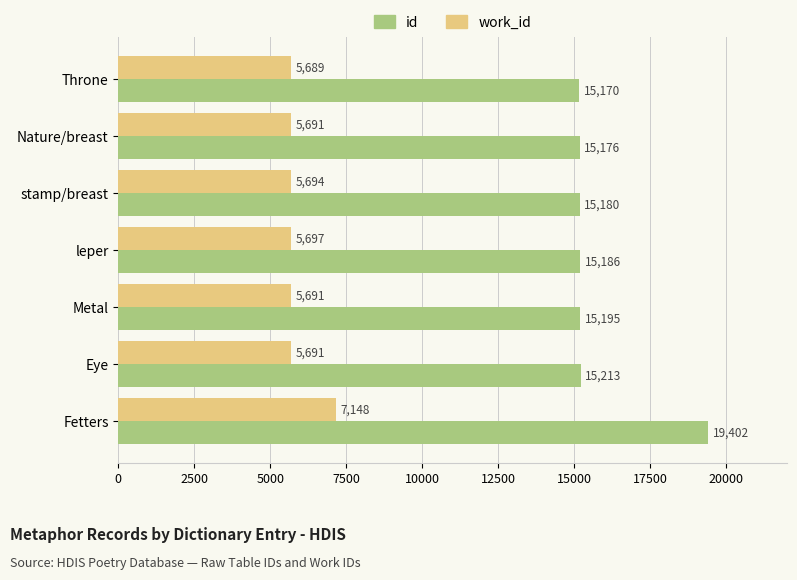

Which category has the highest value in the work_id series?

Fetters